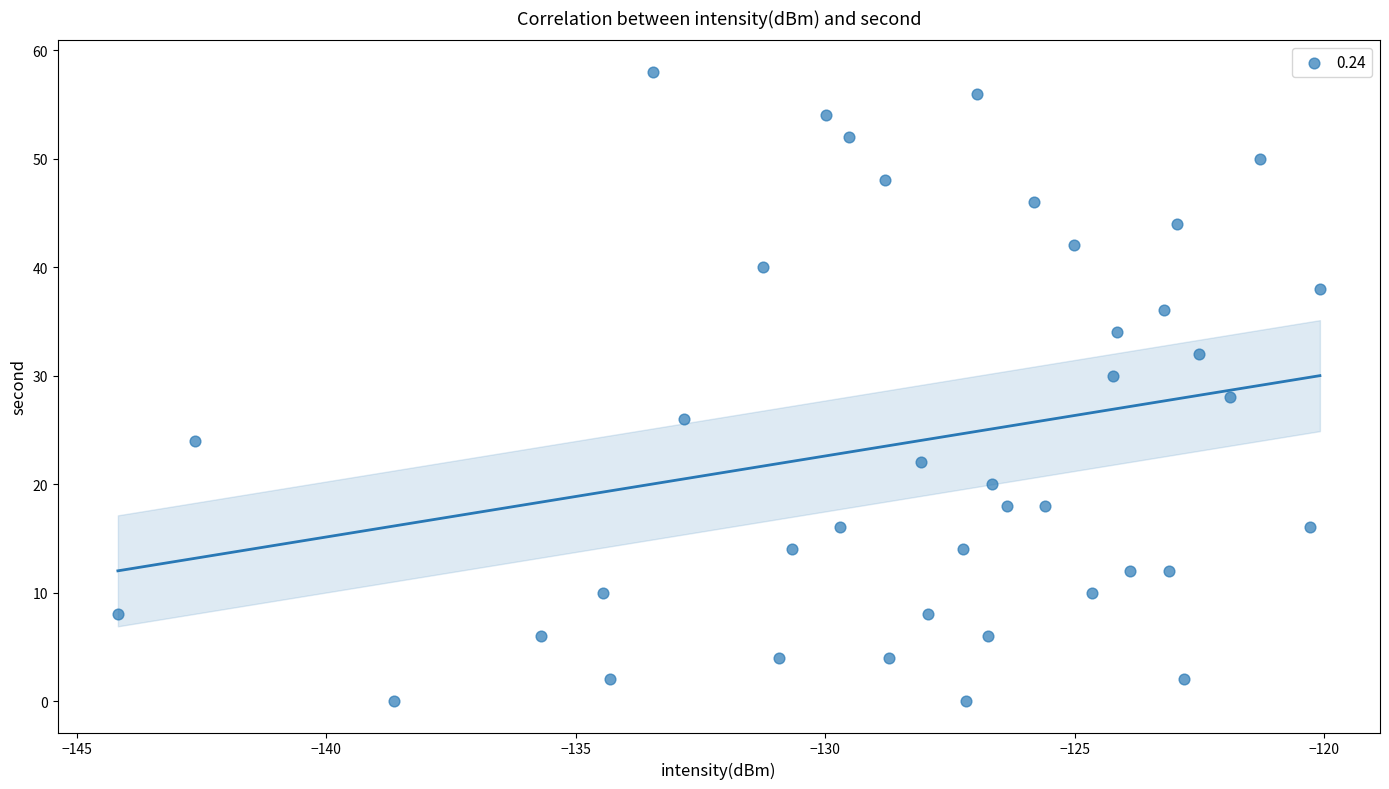

What is the range of Y values (max minus min)?

58